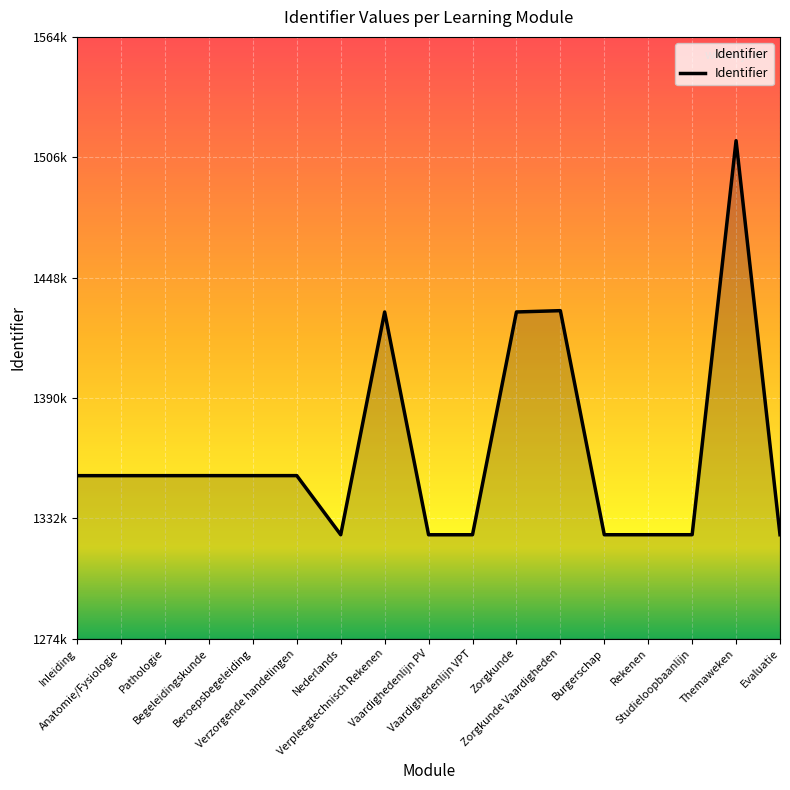

How many points are lower than both their immediate neighbors (excluding endpoints)?

4